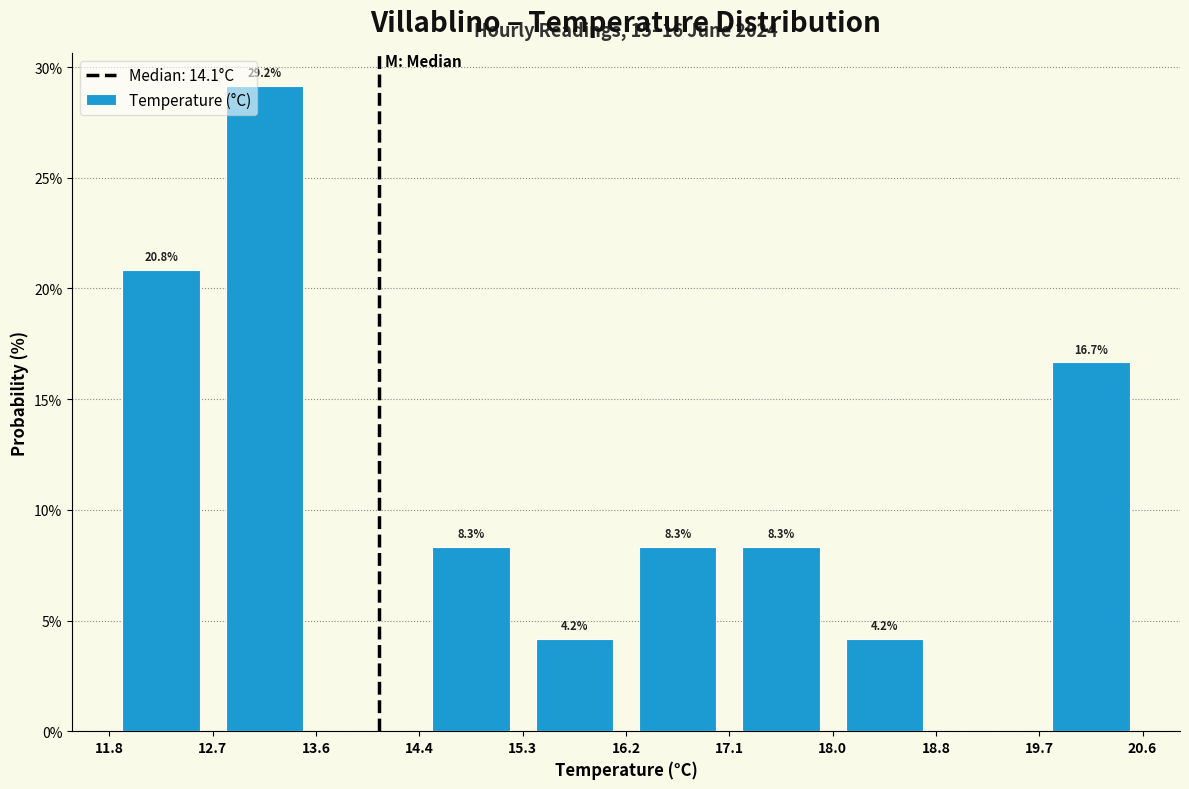

Over which range of the x-axis is the bar tallest?

12.7 to 13.6